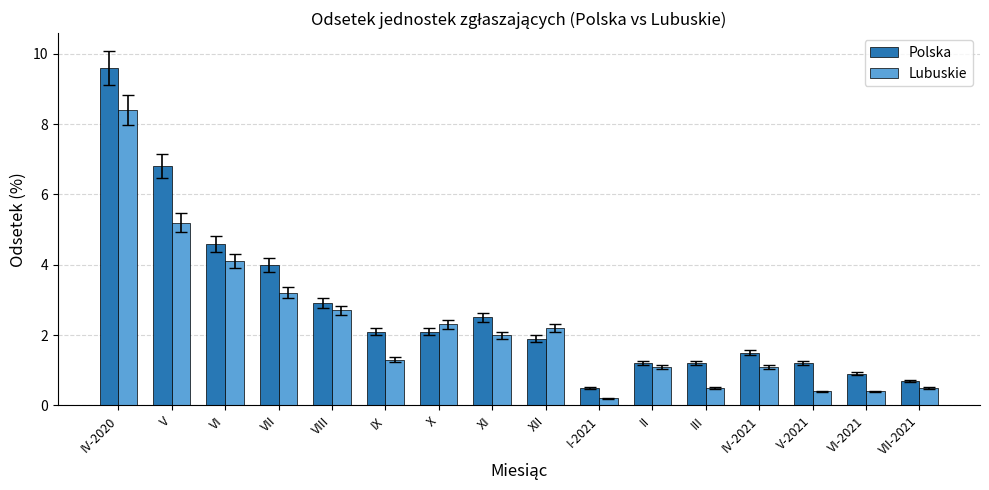

What is the label of the 16th bar from the left?

VII-2021